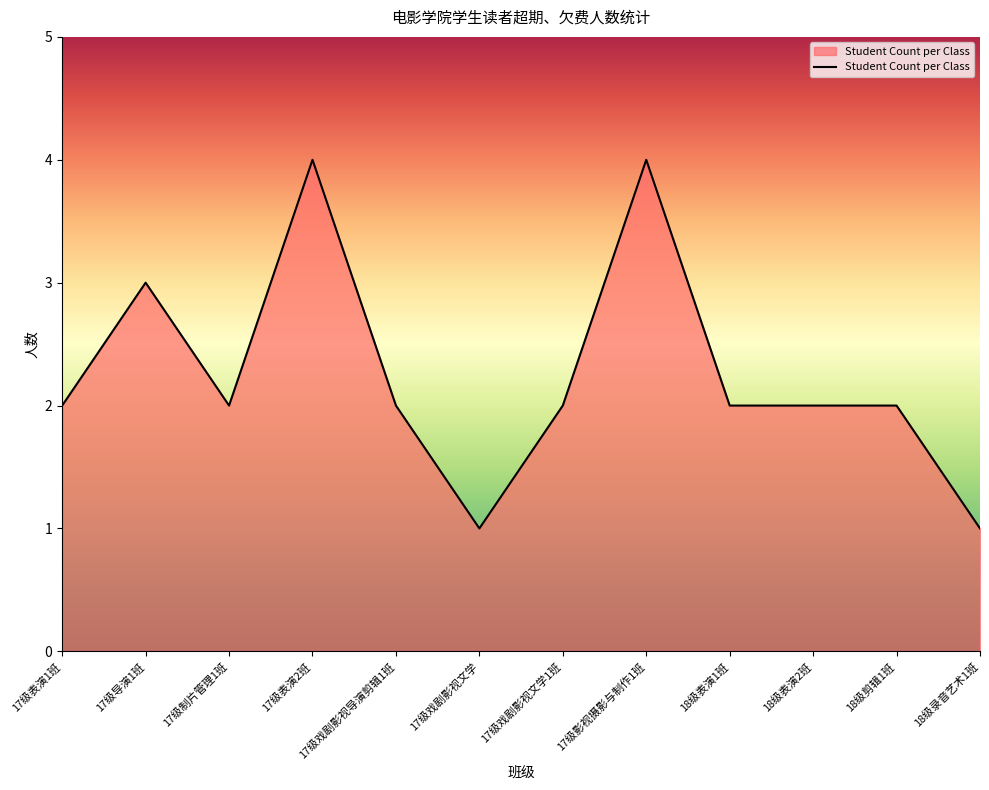

Reading left to right, transcribe all the data shown in this chart.

17级表演1班=2	17级导演1班=3	17级制片管理1班=2	17级表演2班=4	17级戏剧影视导演剪辑1班=2	17级戏剧影视文学=1	17级戏剧影视文学1班=2	17级影视摄影与制作1班=4	18级表演1班=2	18级表演2班=2	18级剪辑1班=2	18级录音艺术1班=1